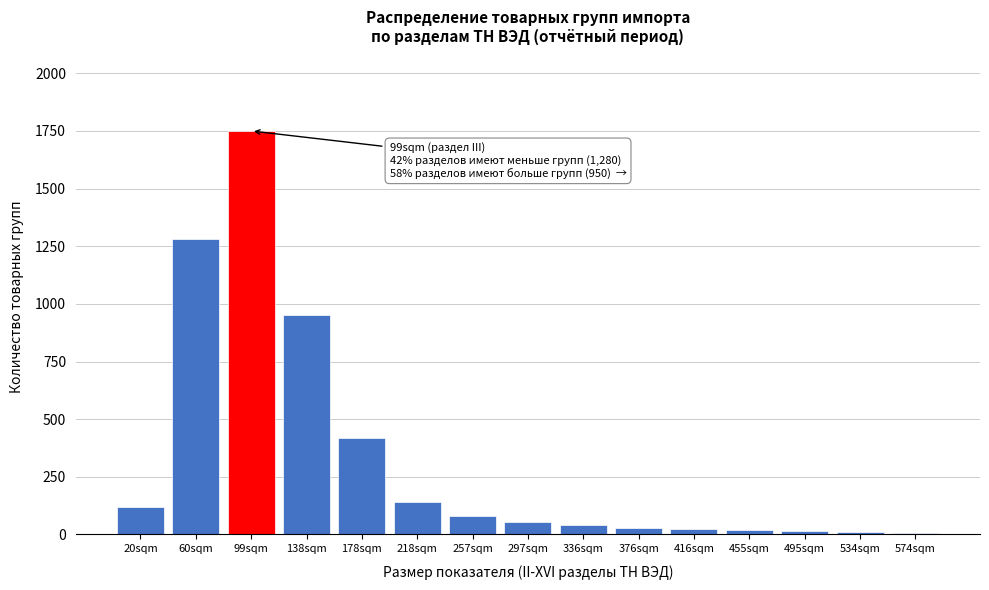

What is the ratio of the value at 99sqm to the value at 297sqm?

31.8